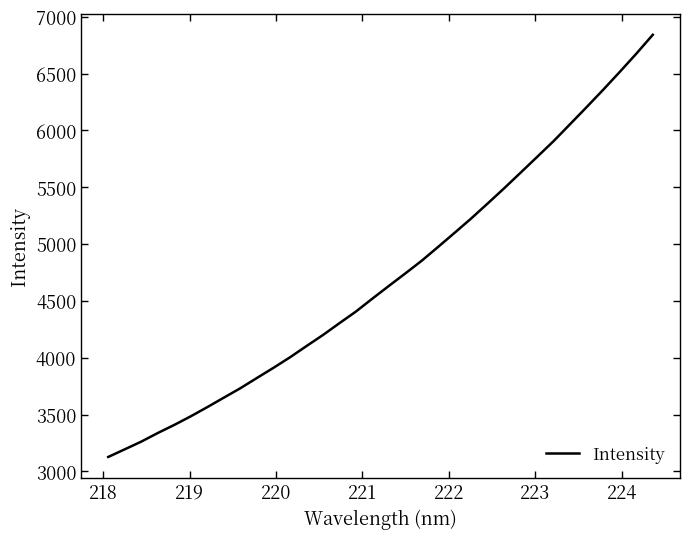

What is the smallest value displayed?

3126.9